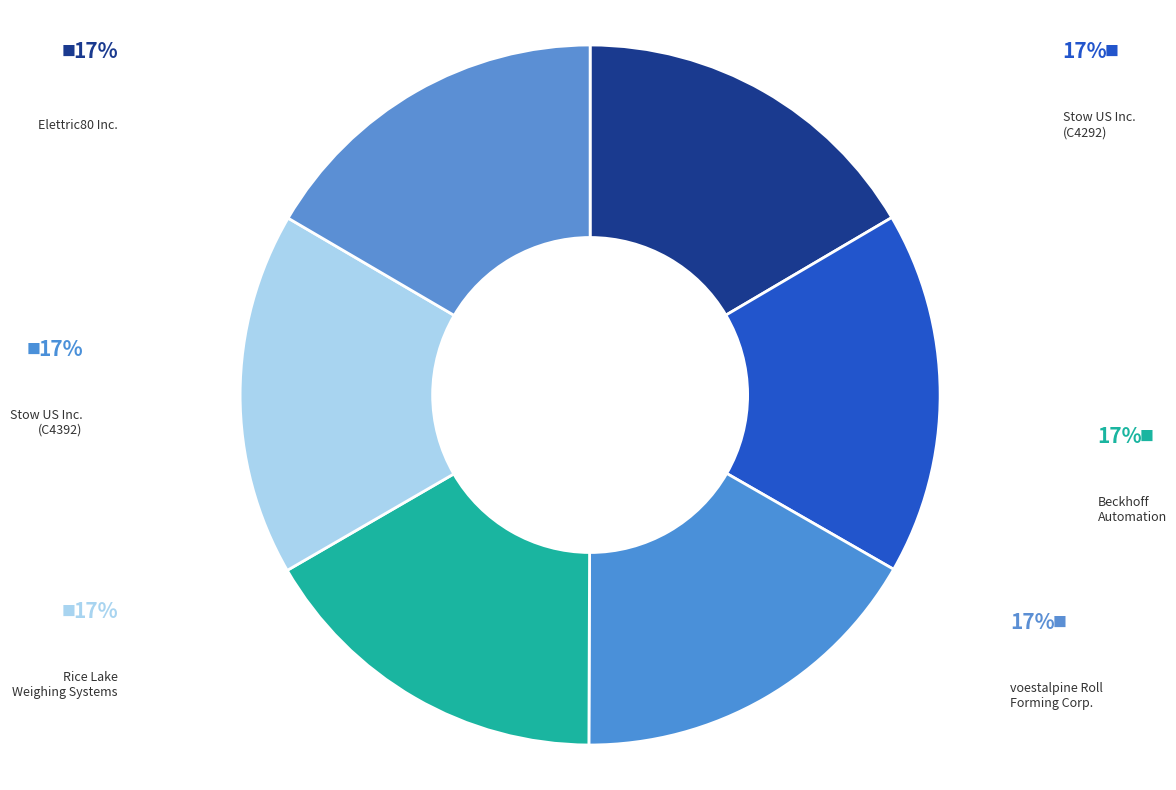

How many slices are in this pie chart?

6